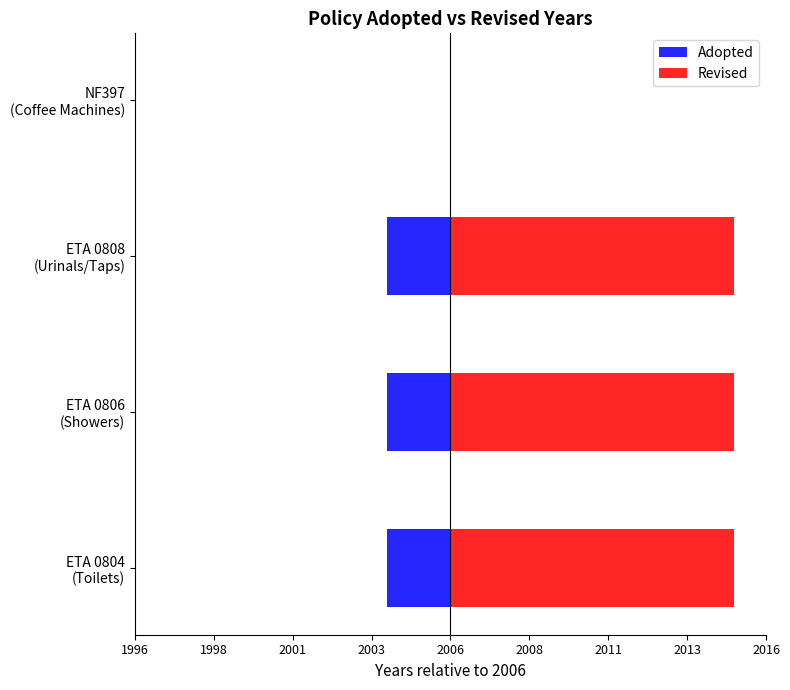

Which series has the widest spread of values?

Revised